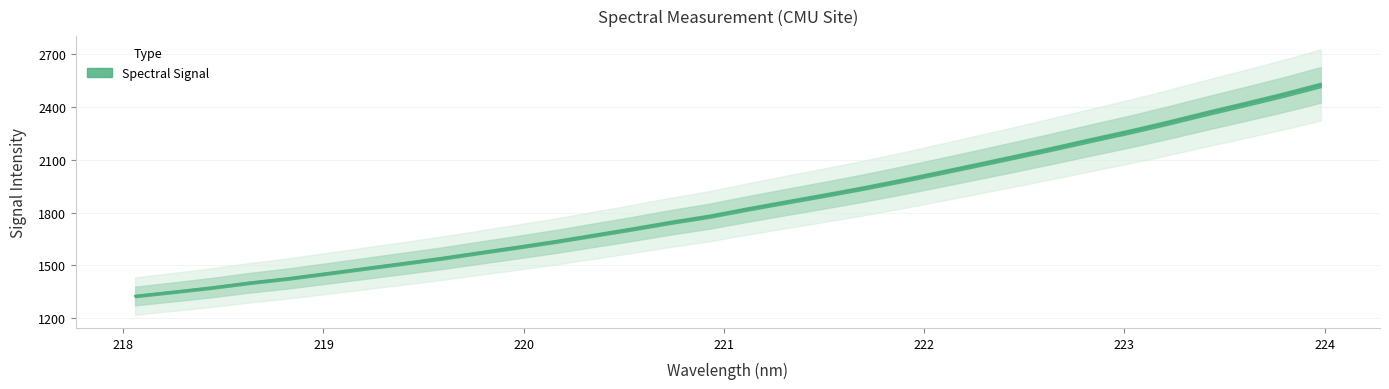

How many data points are above 1820?

16